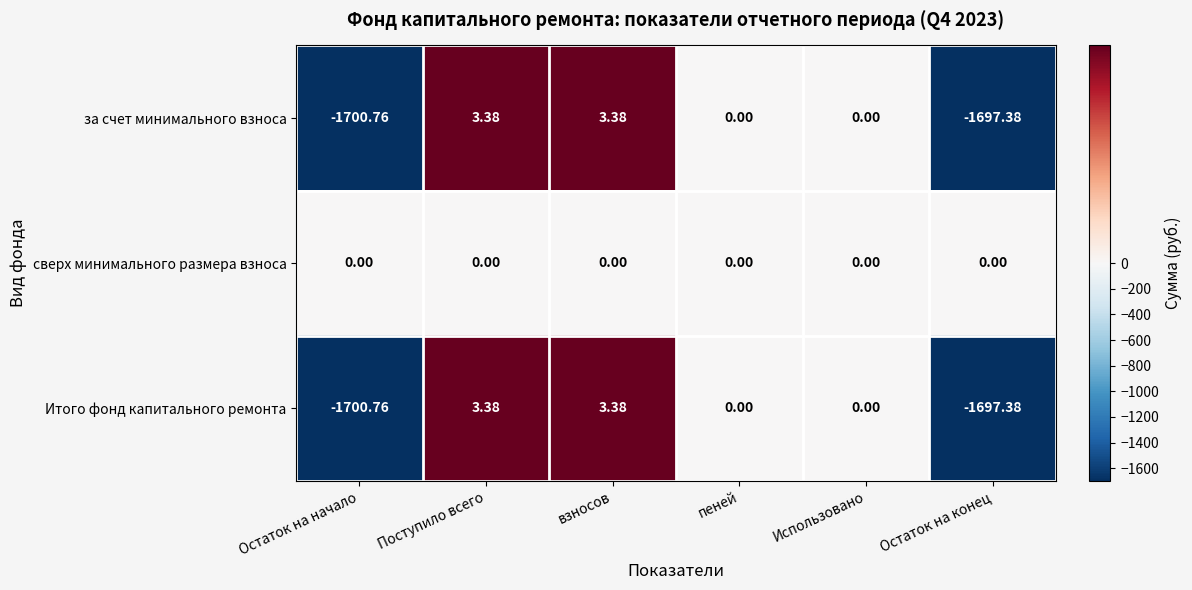

Where does the за счет минимального взноса series first go above 0?

Поступило всего